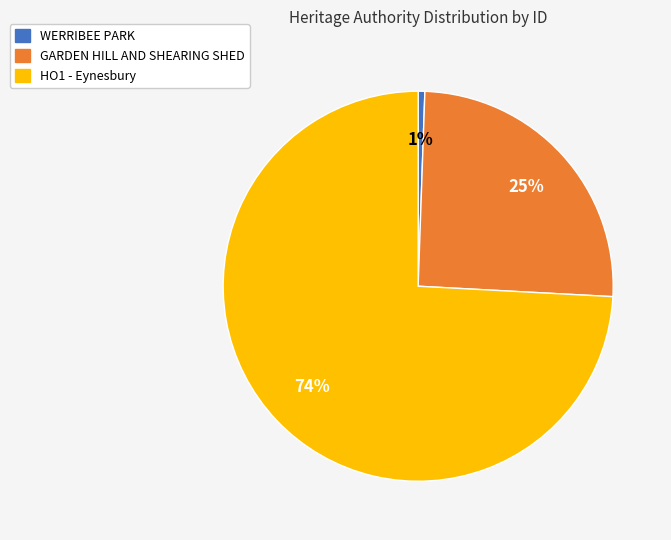

Which has a higher value, GARDEN HILL AND SHEARING SHED or HO1 - Eynesbury?

HO1 - Eynesbury